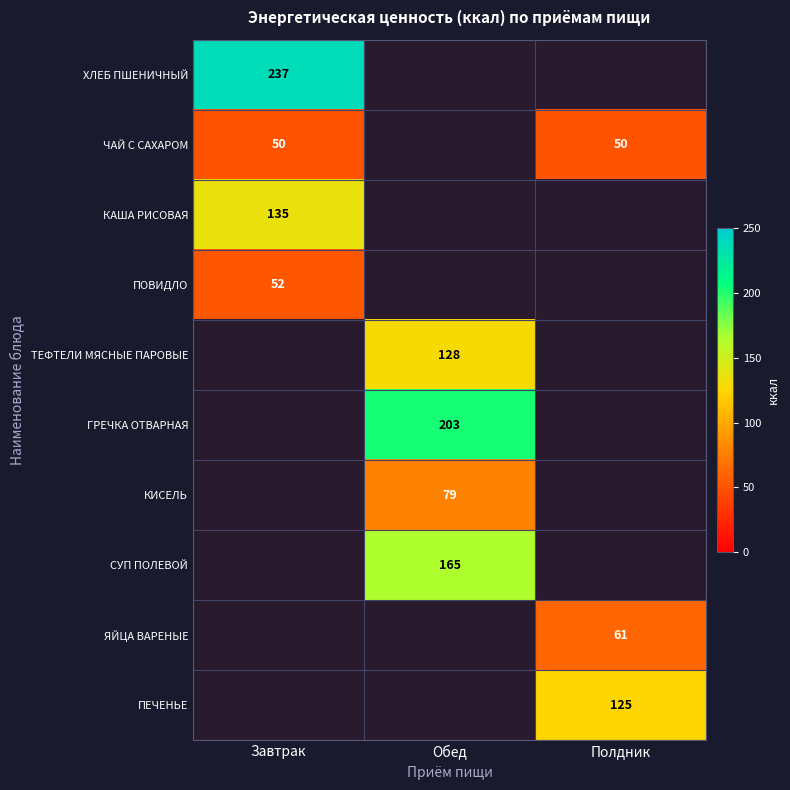

Is it true that КАША РИСОВАЯ equals 184 at Завтрак?

False